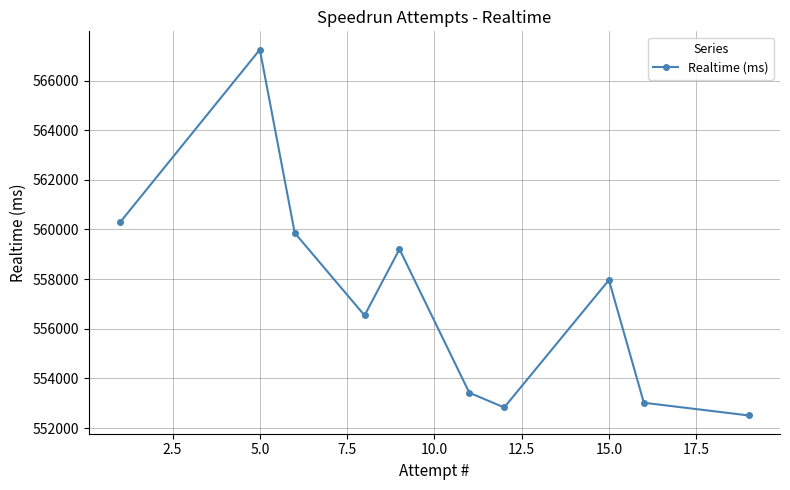

How many points are lower than both their immediate neighbors (excluding endpoints)?

2